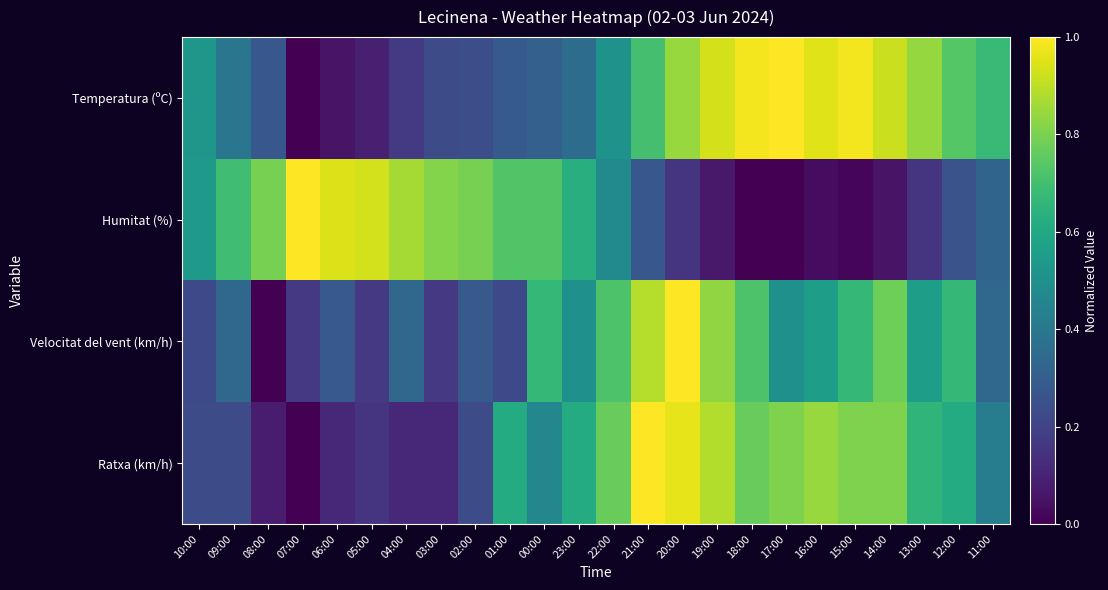

How many categories are shown in the chart?

24